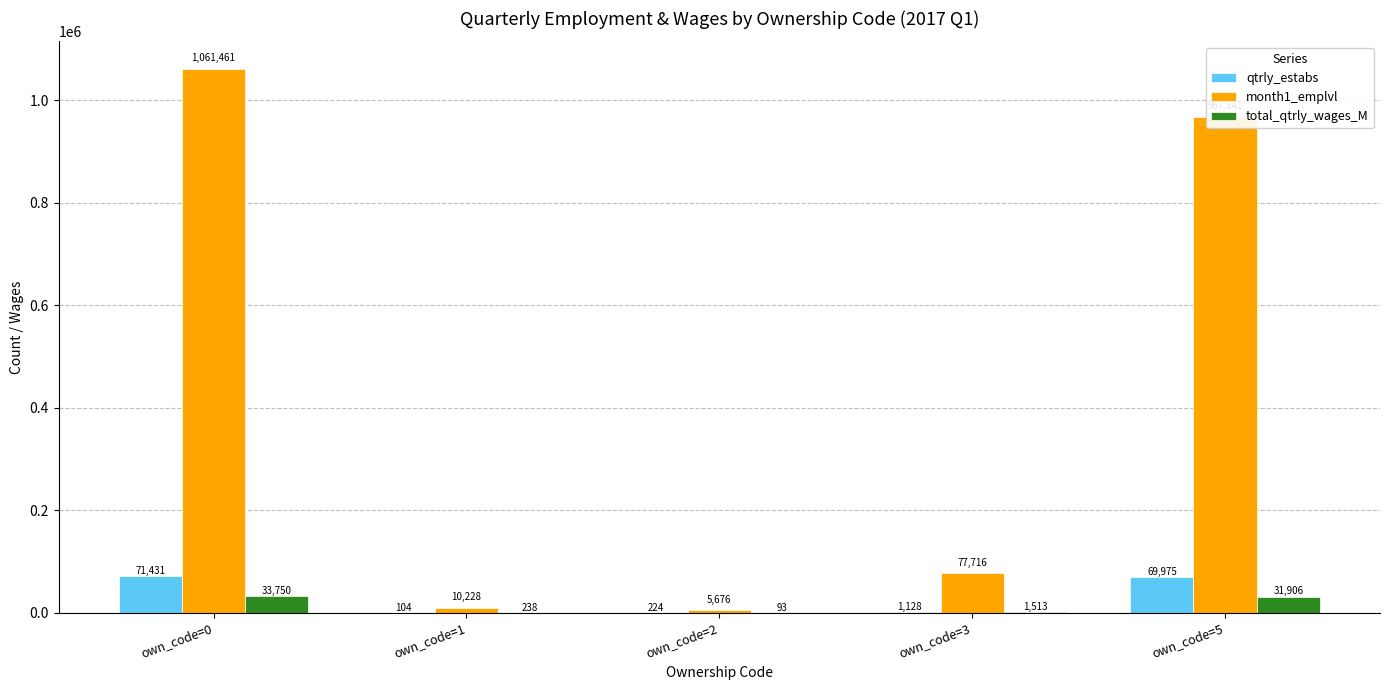

Which series has the largest total across all categories?

month1_emplvl